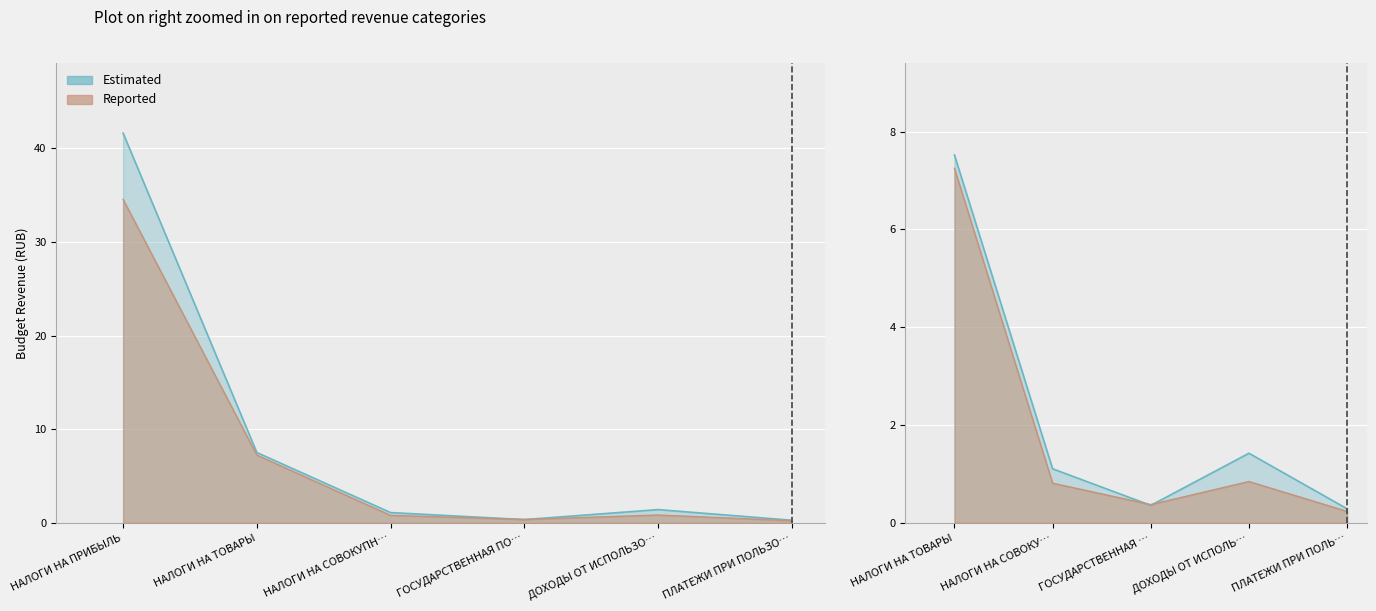

How many interior local peaks does the Reported series have?

1